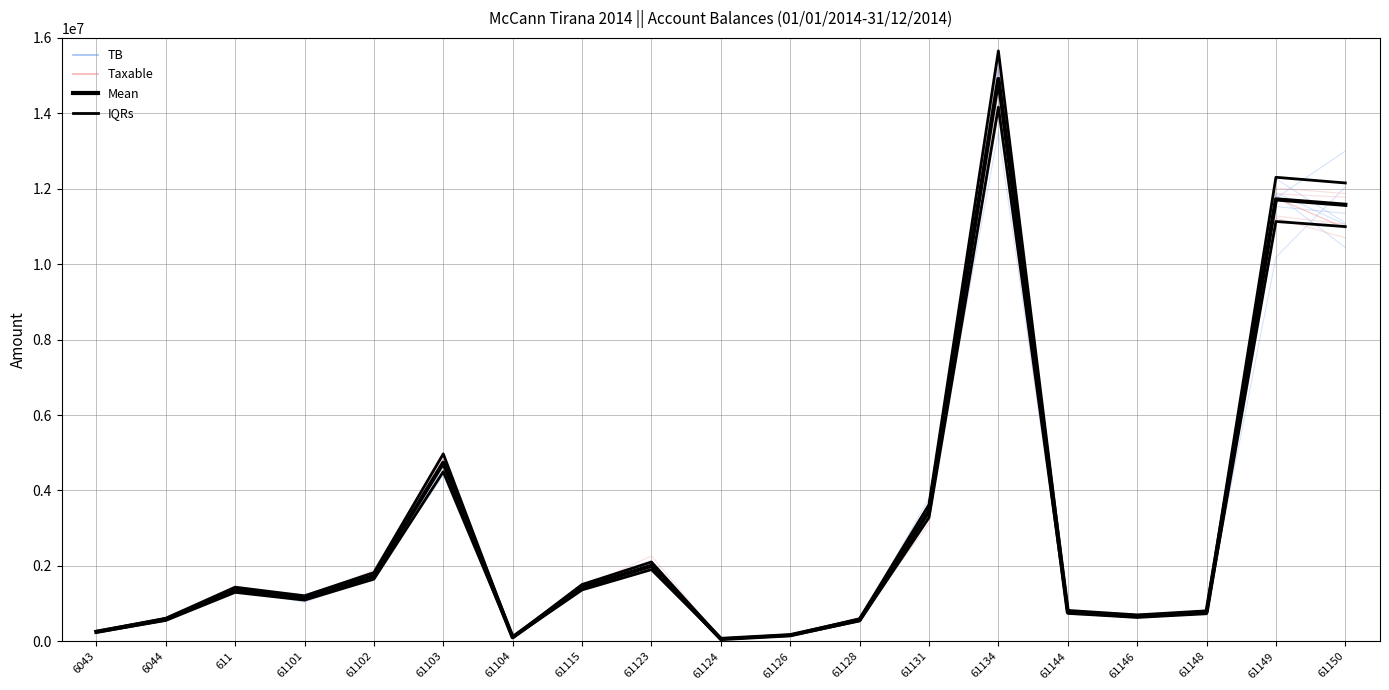

Reading right to left, transcribe all the data shown in this chart.

TB: 11574631.1	11717876.6	769080.9	666085.5	779642.1	14931158.8	3465988.5	567460.5	163090.0	61813.2	2010362.2	1434003.2	105900.0	4735066.9	1735151.5	1149043.7	1366068.5	588118.9	250227.1
Taxable: 11574631.1	11717876.6	769080.9	666085.5	779642.1	14887859.8	3437988.5	567460.5	157990.0	61813.2	1991862.2	1433753.2	105900.0	4731146.9	1735151.5	1149043.7	1366068.5	575296.9	250227.1
Mean: 11574631.1	11717876.6	769080.9	666085.5	779642.1	14909509.3	3451988.5	567460.5	160540.0	61813.2	2001112.2	1433878.2	105900.0	4733106.9	1735151.5	1149043.7	1366068.5	581707.9	250227.1
IQRs: 12153362.7	12303770.5	807535.0	699389.7	818624.2	15654984.7	3624587.9	595833.6	168567.0	64903.9	2101167.8	1505572.1	111195.0	4969762.2	1821909.1	1206495.9	1434372.0	610793.3	262738.4